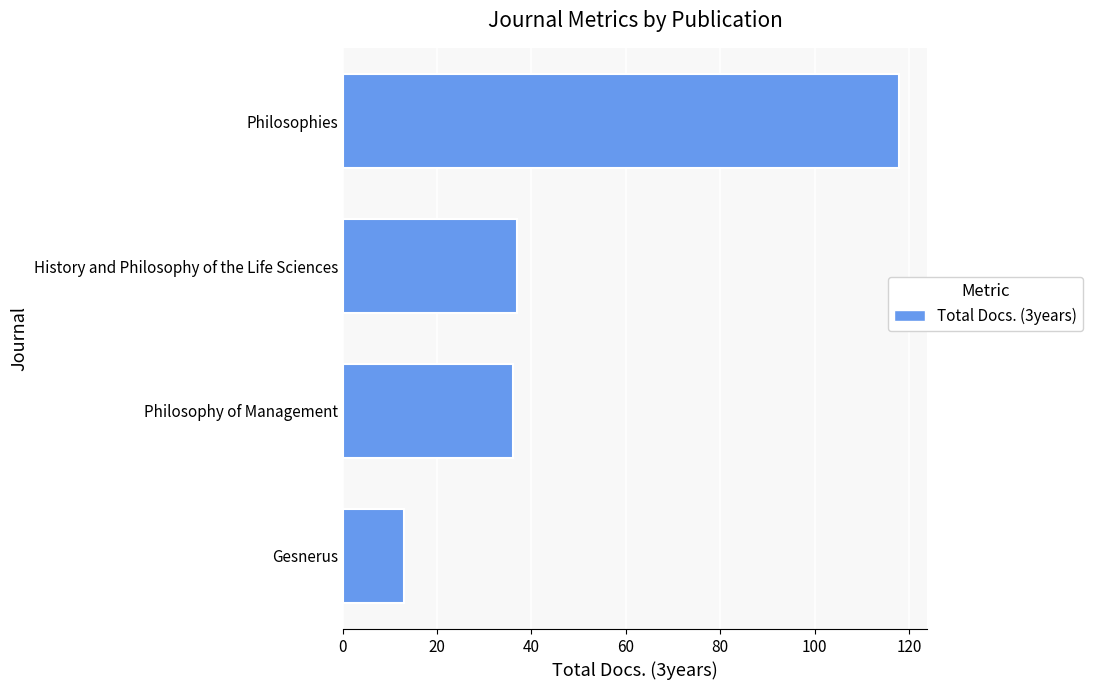

What is the smallest value displayed?

13